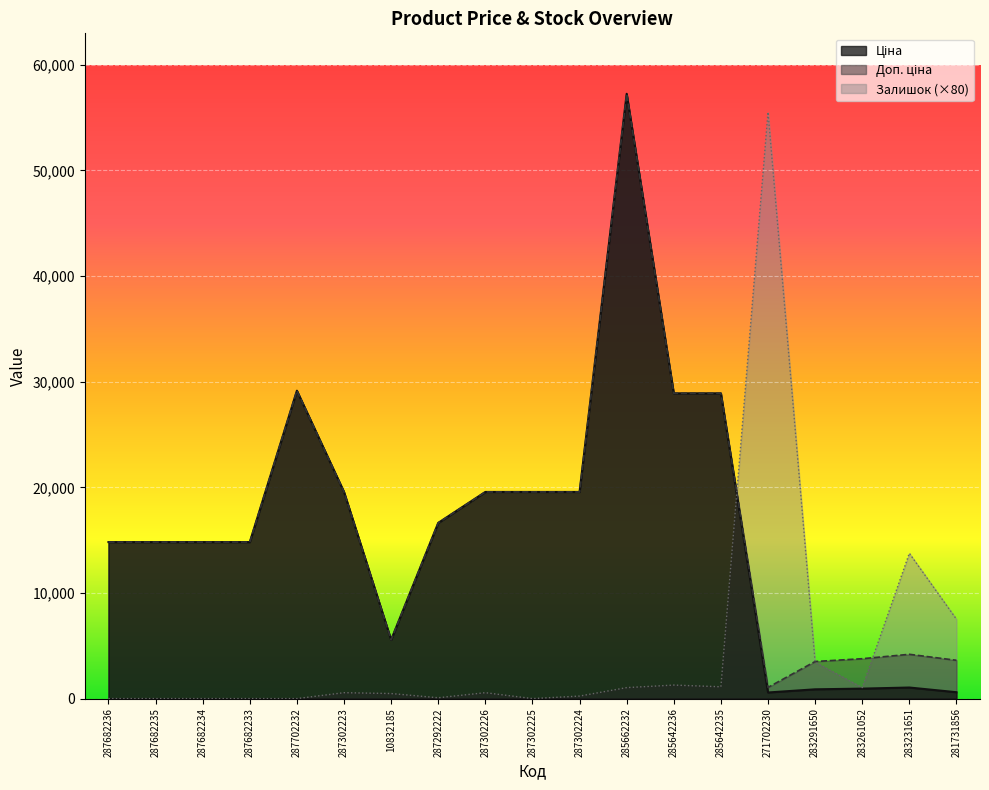

How many values in the Доп. ціна series are below 14817?

6